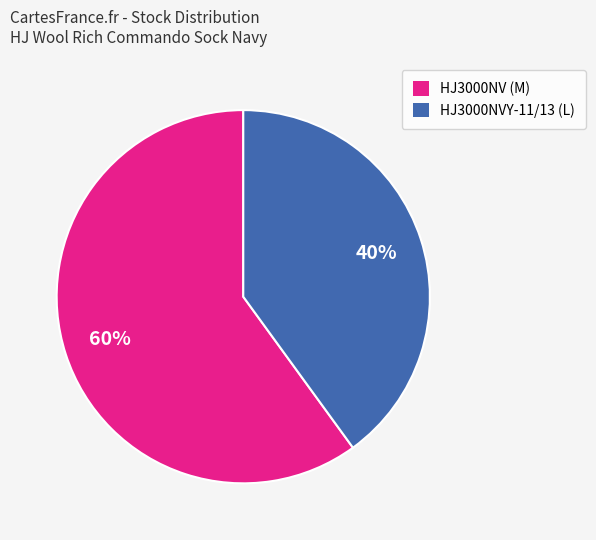

Which slice is the smallest?

HJ3000NVY-11/13 (L)